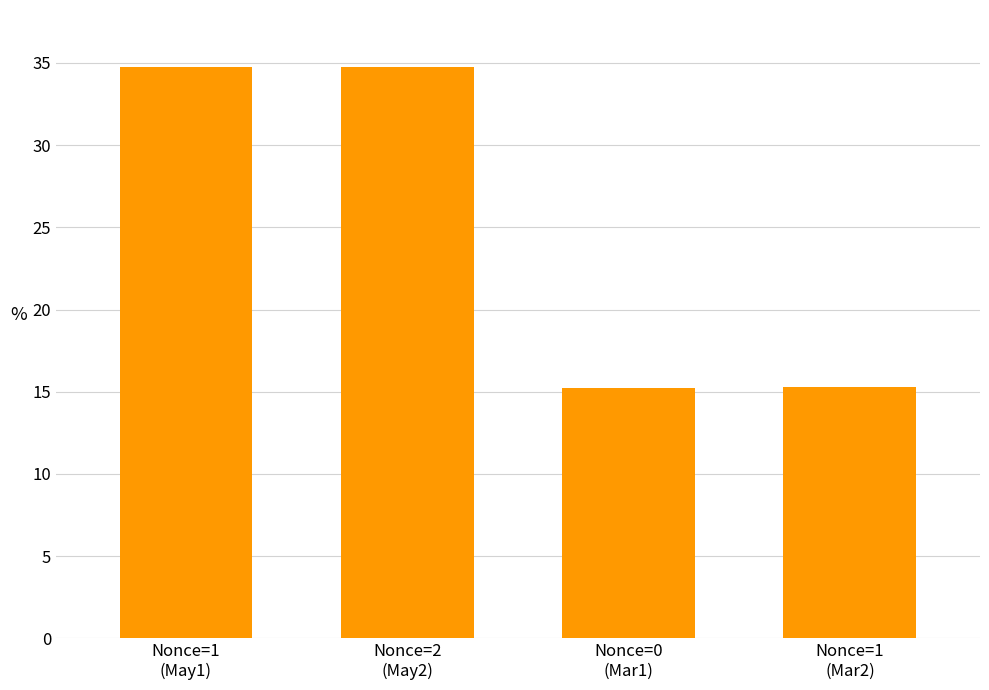

Is it true that the value at Nonce=1
(Mar2) is 15.3?

True